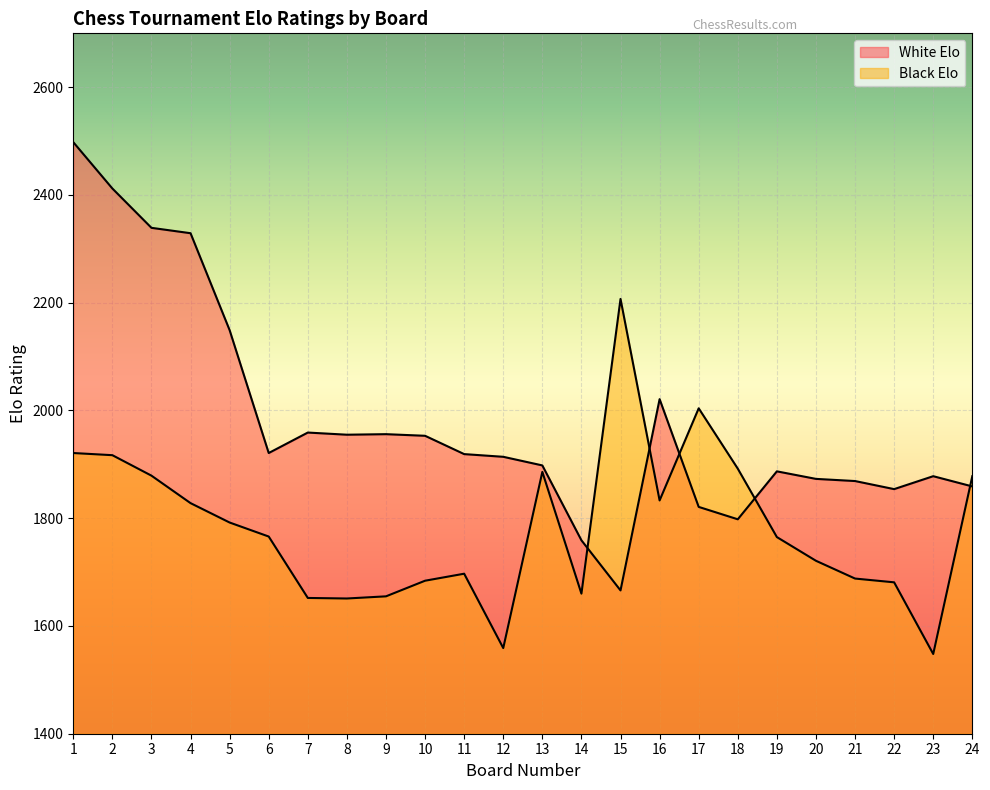

What is the value of the White Elo point at the 6th from the left?

1921